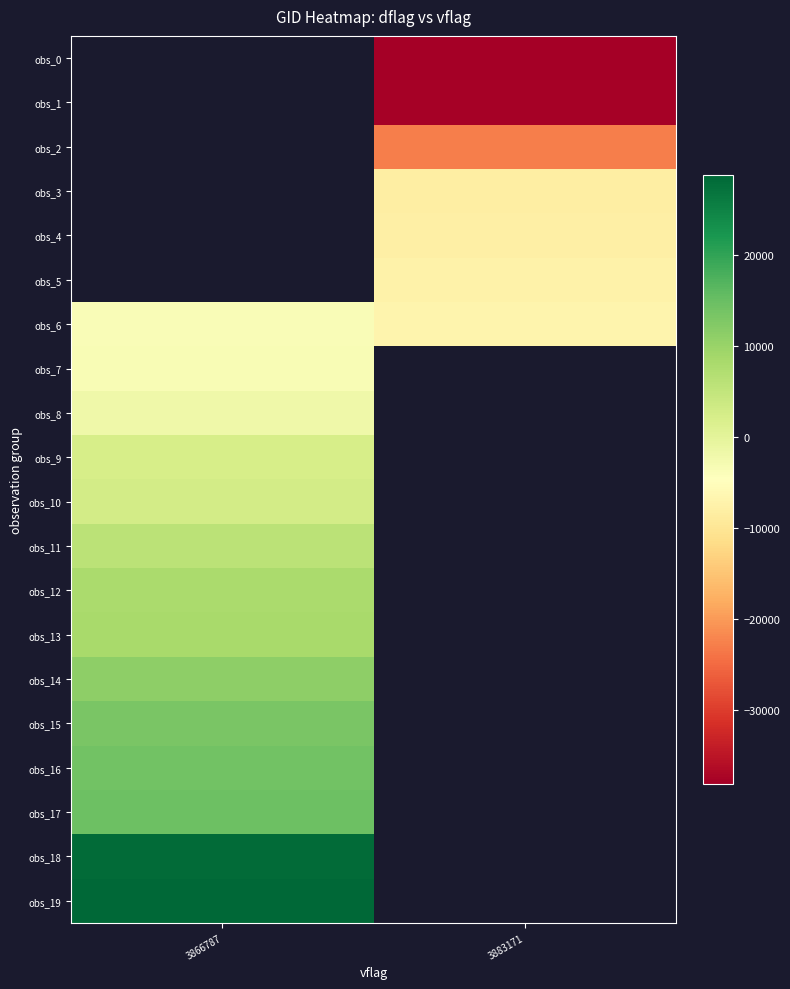

How many series are shown in this chart?

20